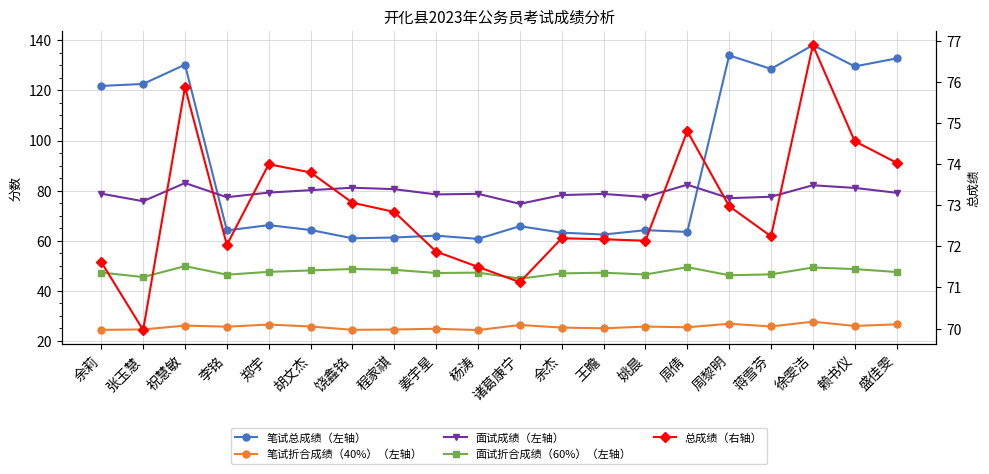

The 面试折合成绩（60%）（左轴） series shows 47.2 at 杨涛. True or false?

True